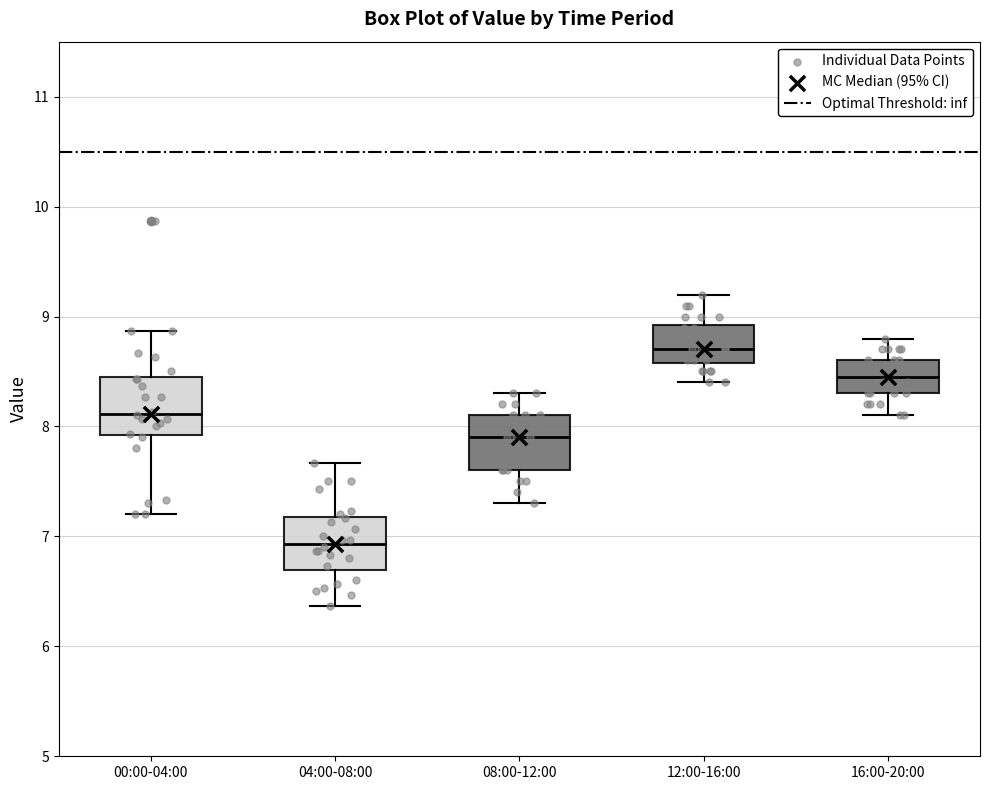

Which box has the lowest median line?

04:00-08:00